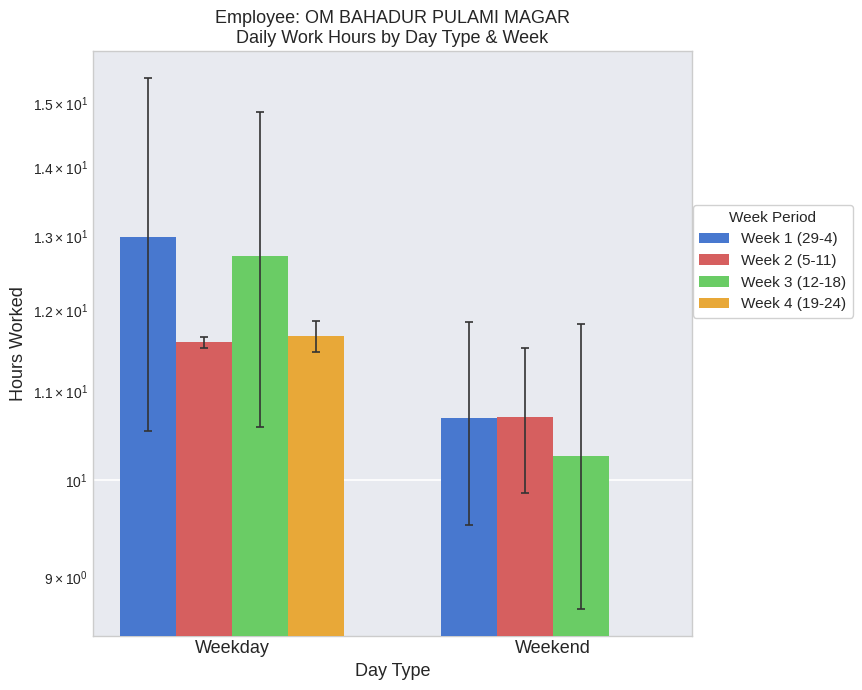

The Week 4 (19-24) series shows 0.0 at Weekend. True or false?

True